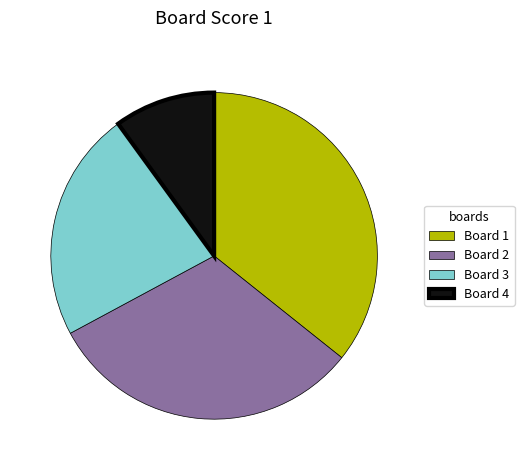

Is there any slice that represents more than half of the pie?

No